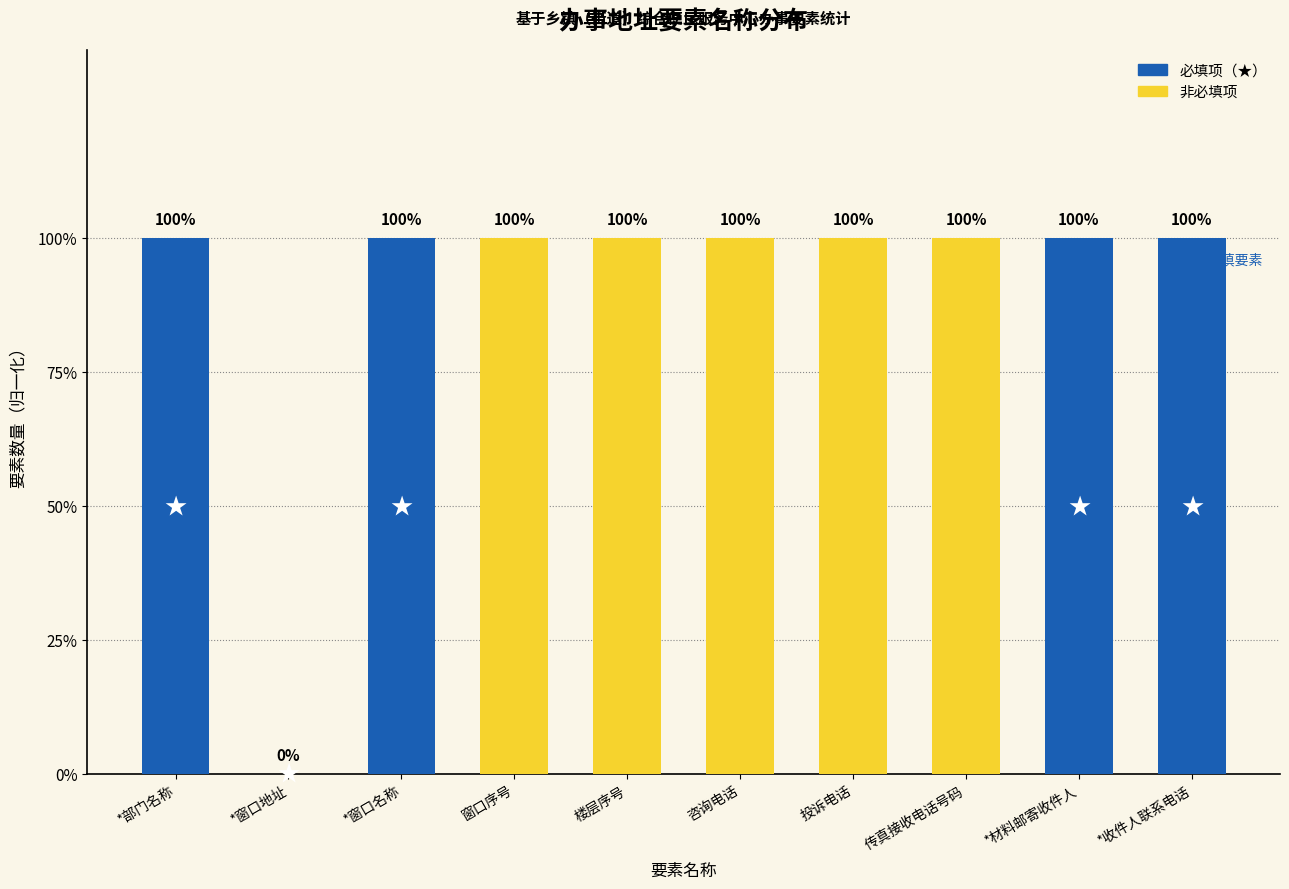

Rank the categories by value from highest to lowest.

*部门名称, *窗口名称, 窗口序号, 楼层序号, 咨询电话, 投诉电话, 传真接收电话号码, *材料邮寄收件人, *收件人联系电话, *窗口地址